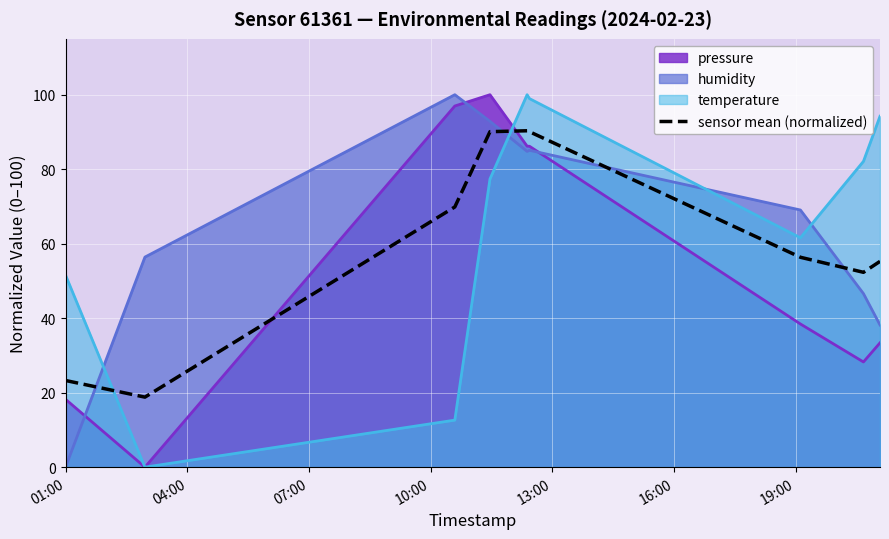

What is the difference between the maximum and minimum values?

71.5